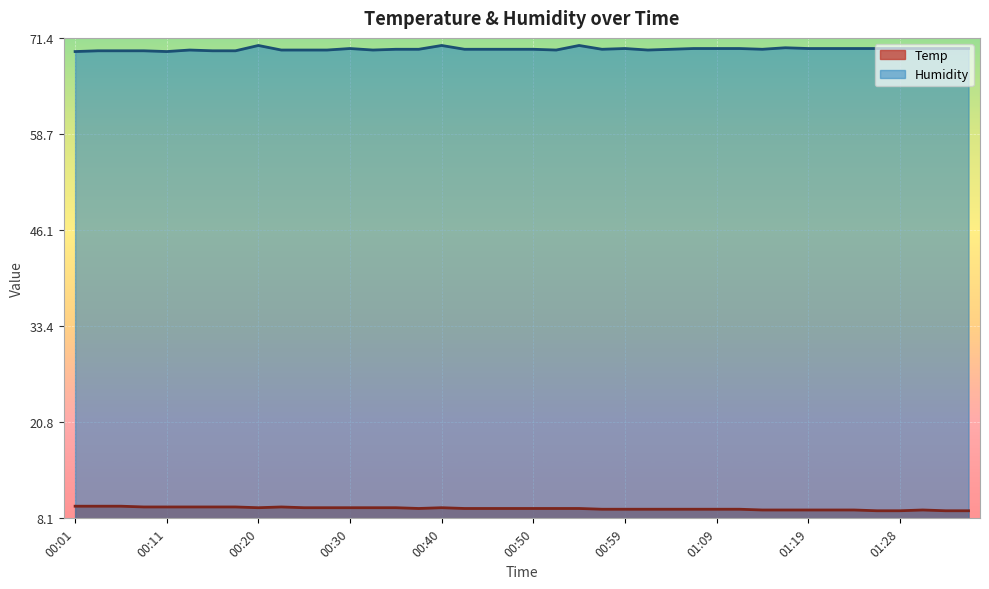

Where is the first local maximum for Humidity?

00:13